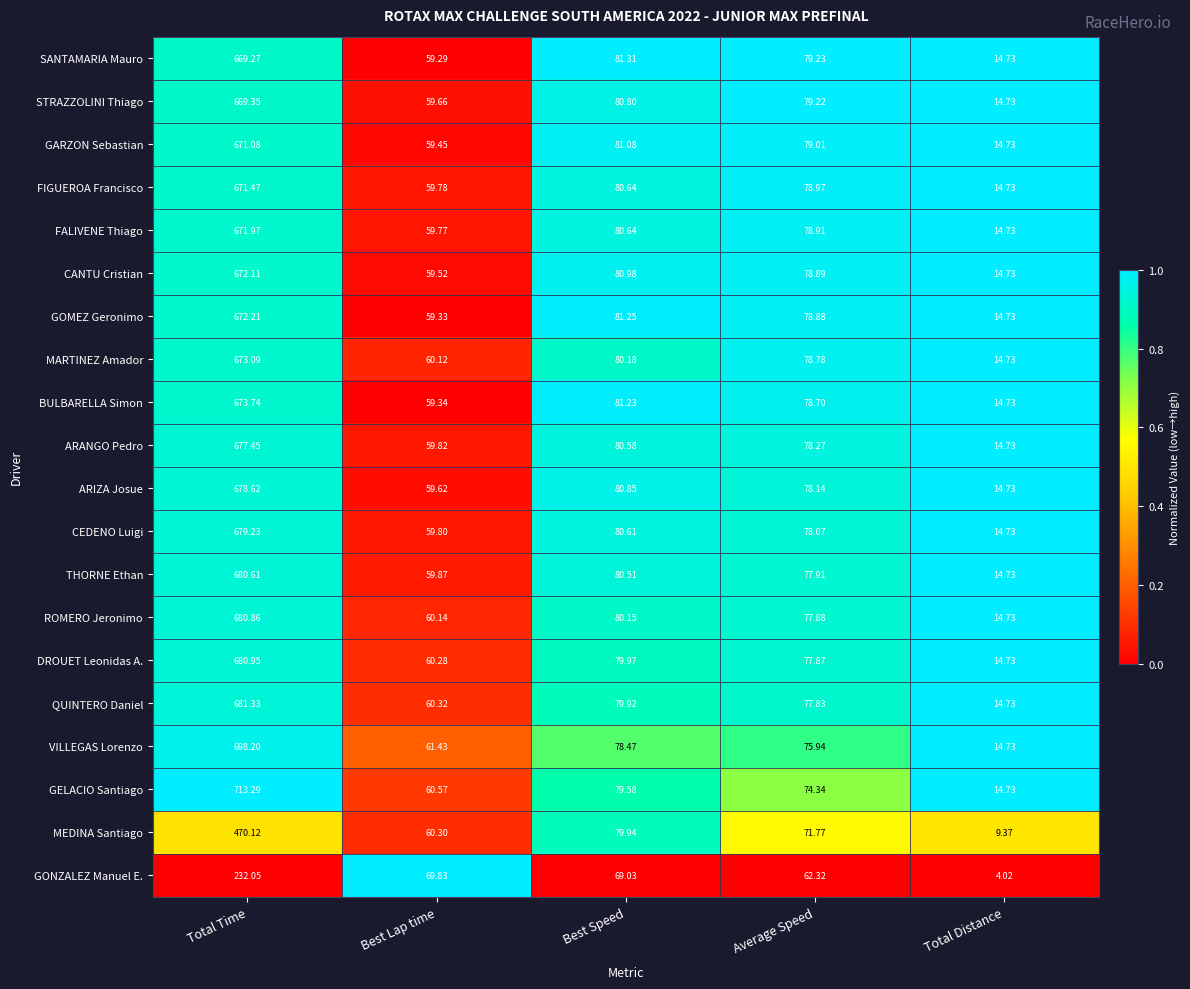

At Best Lap time, list the series in order from smallest to largest.

SANTAMARIA Mauro, GOMEZ Geronimo, BULBARELLA Simon, GARZON Sebastian, CANTU Cristian, ARIZA Josue, STRAZZOLINI Thiago, FALIVENE Thiago, FIGUEROA Francisco, CEDENO Luigi, ARANGO Pedro, THORNE Ethan, MARTINEZ Amador, ROMERO Jeronimo, DROUET Leonidas A., MEDINA Santiago, QUINTERO Daniel, GELACIO Santiago, VILLEGAS Lorenzo, GONZALEZ Manuel E.